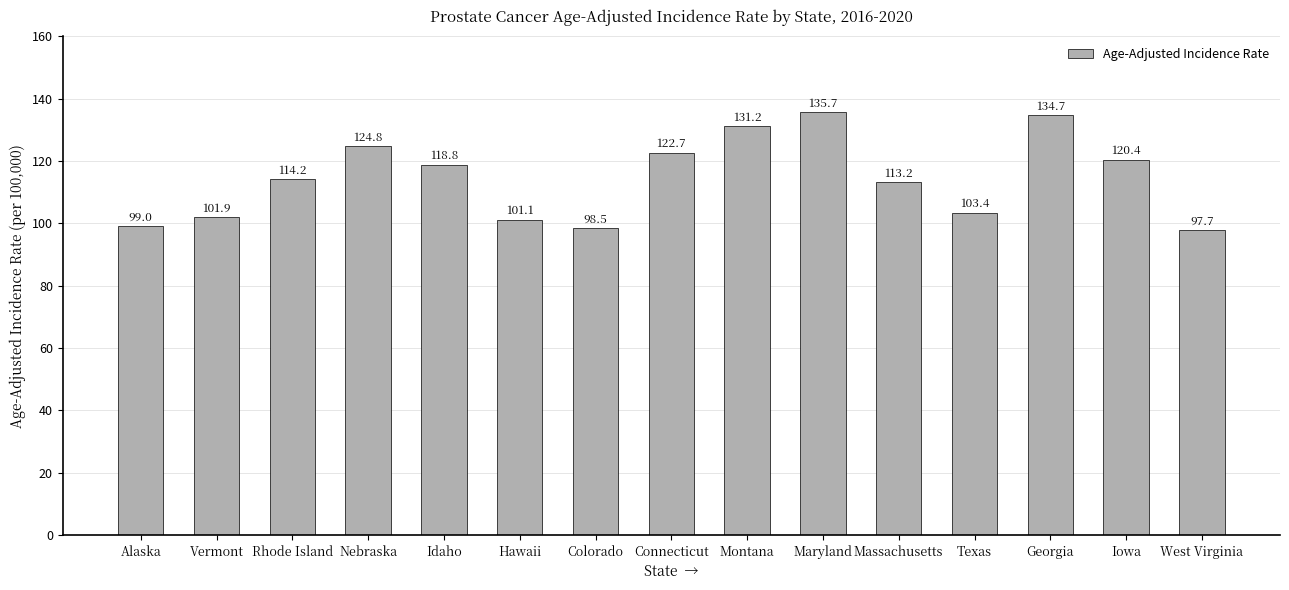

What is the difference between the maximum and minimum values?

38.0